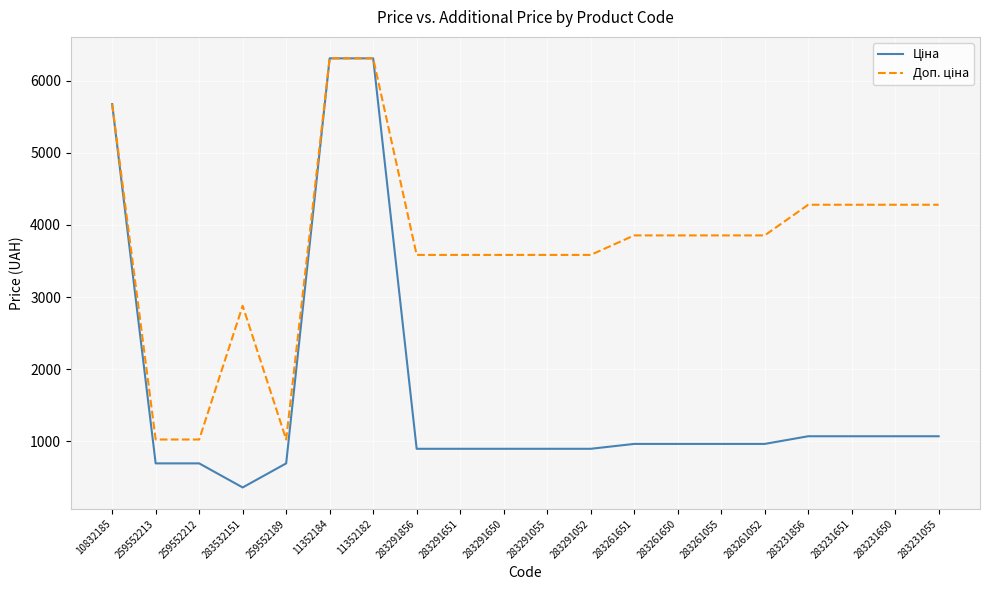

What is the greatest value displayed?

6308.8